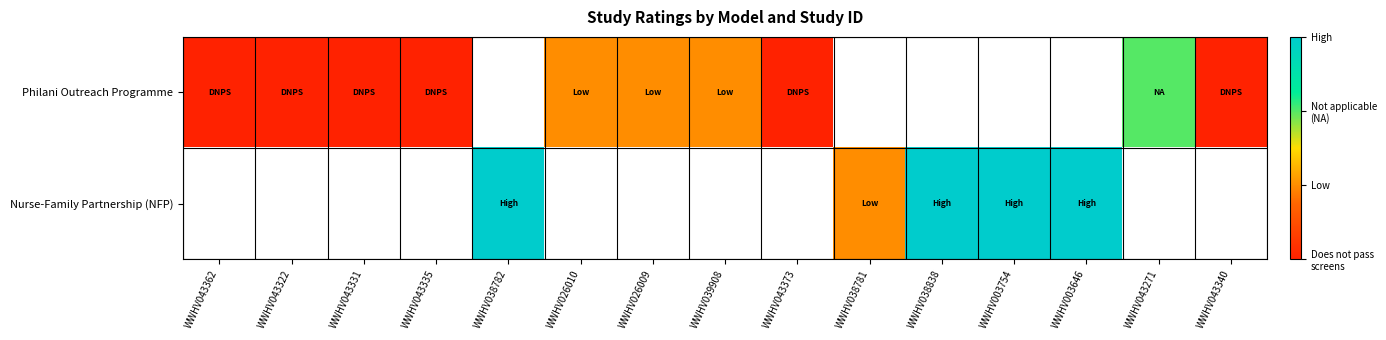

Which category has the lowest value in the Philani Outreach Programme series?

WWHV043362